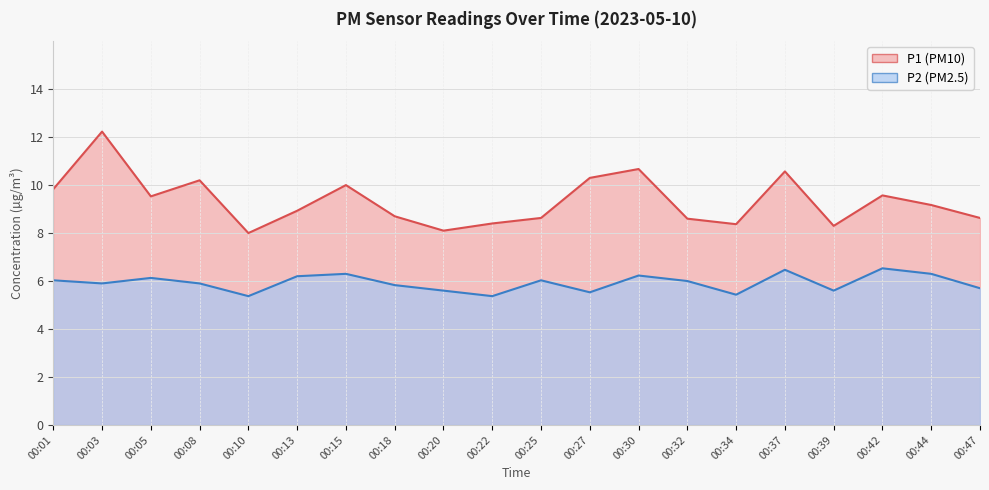

Is the value of P1 at 00:37 greater than the value of P2 at 00:08?

Yes